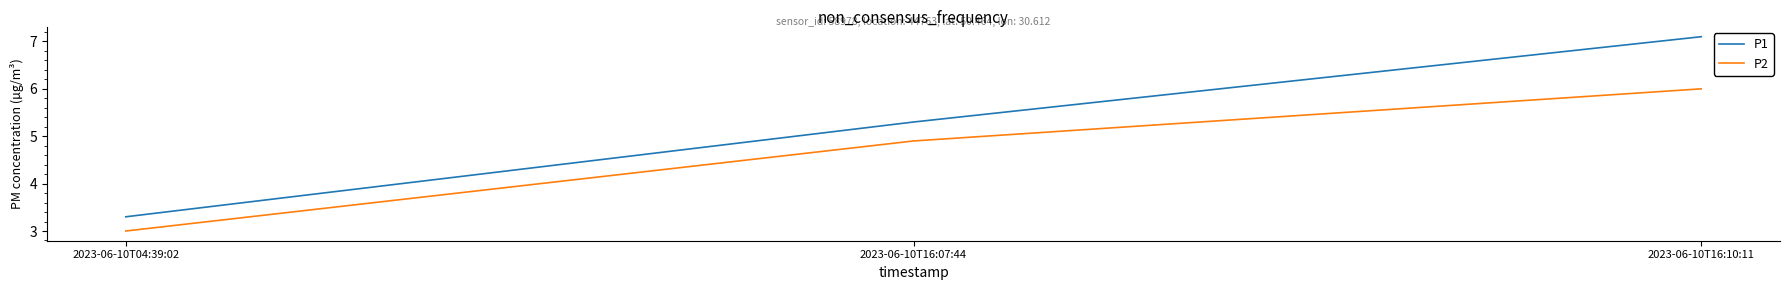

List the series in order of their overall mean, lowest first.

P2, P1